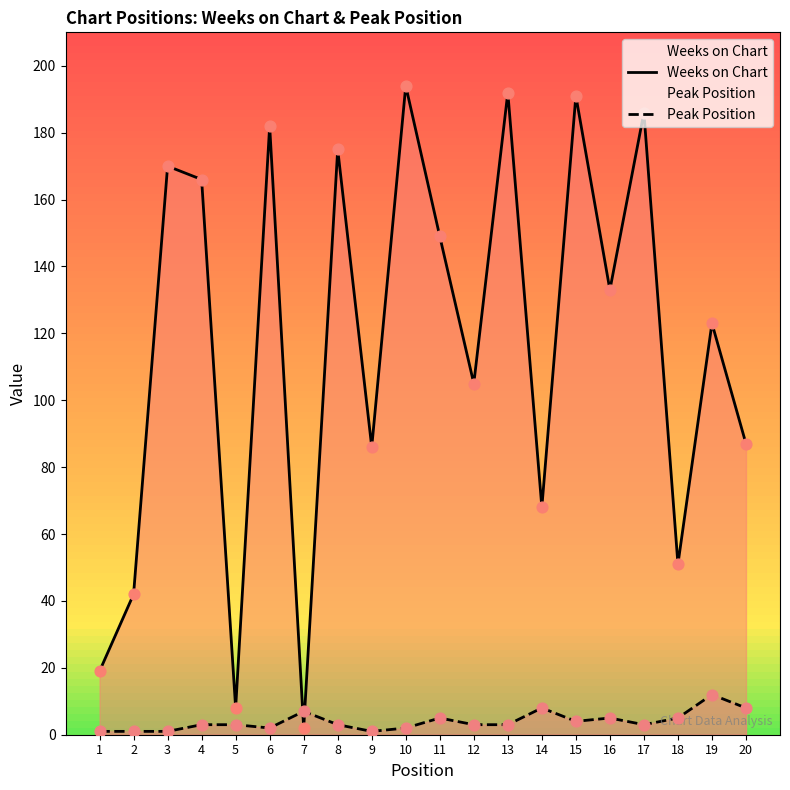

At how many categories does at least one series exceed 180?

5